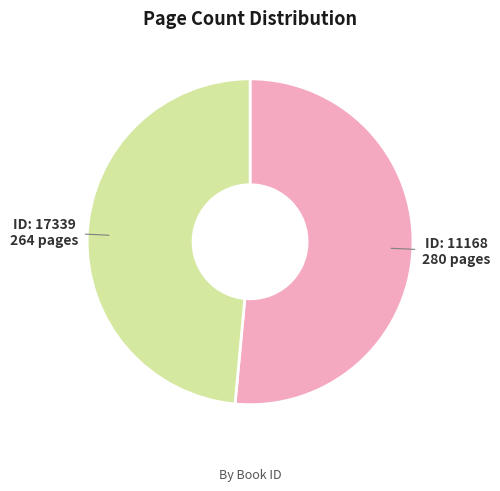

Is there any slice that represents more than half of the pie?

Yes